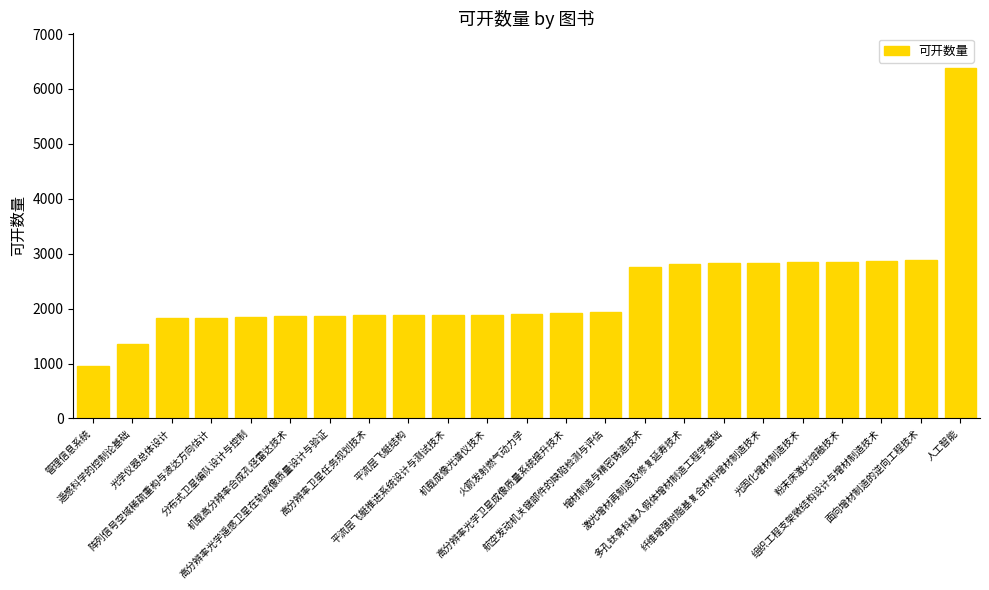

What position from the right is 平流层飞艇推进系统设计与测试技术?

14